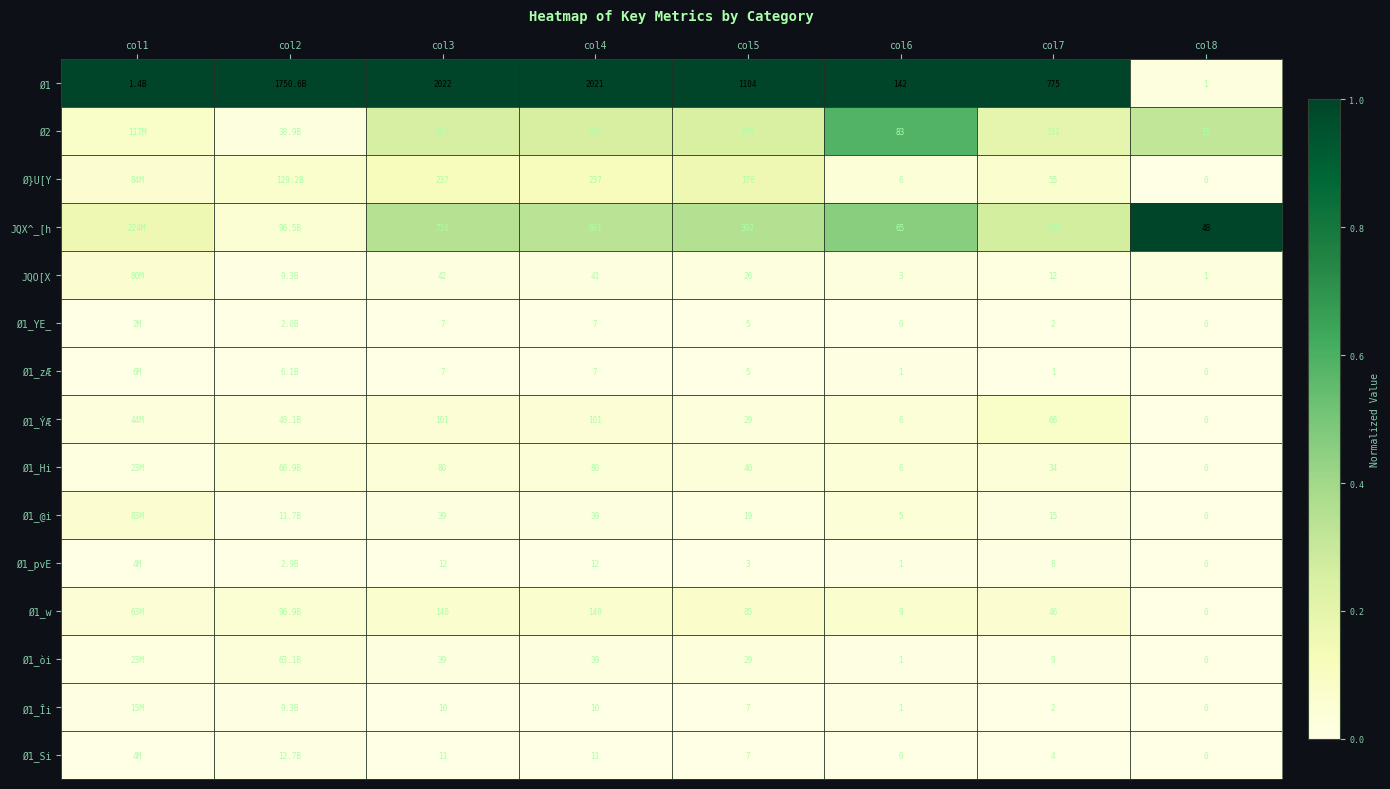

Is the value of Ø1_YE_ at col5 greater than the value of JQX^_[h at col7?

No